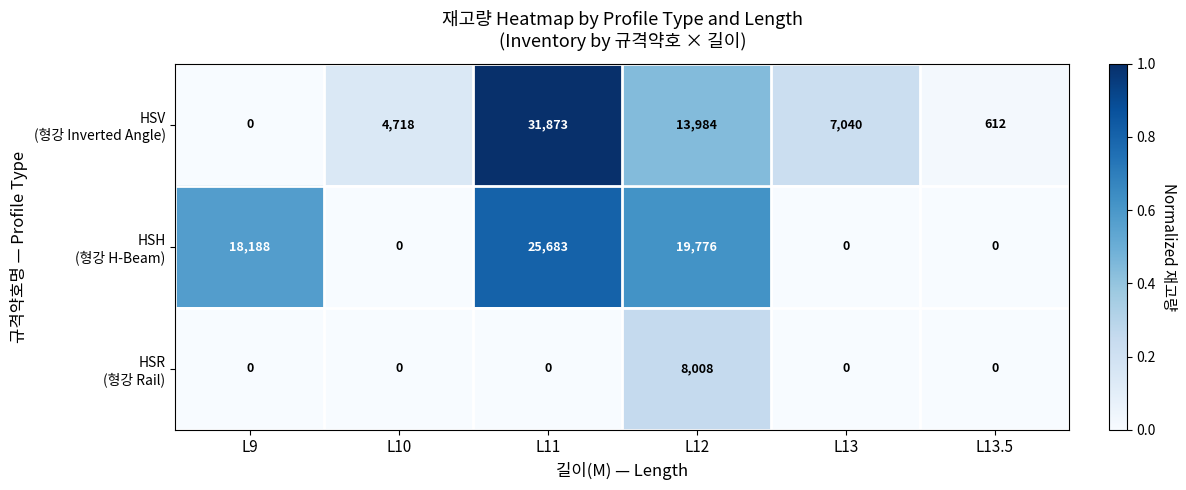

What is the spread (max minus min) of values at L9?

18188